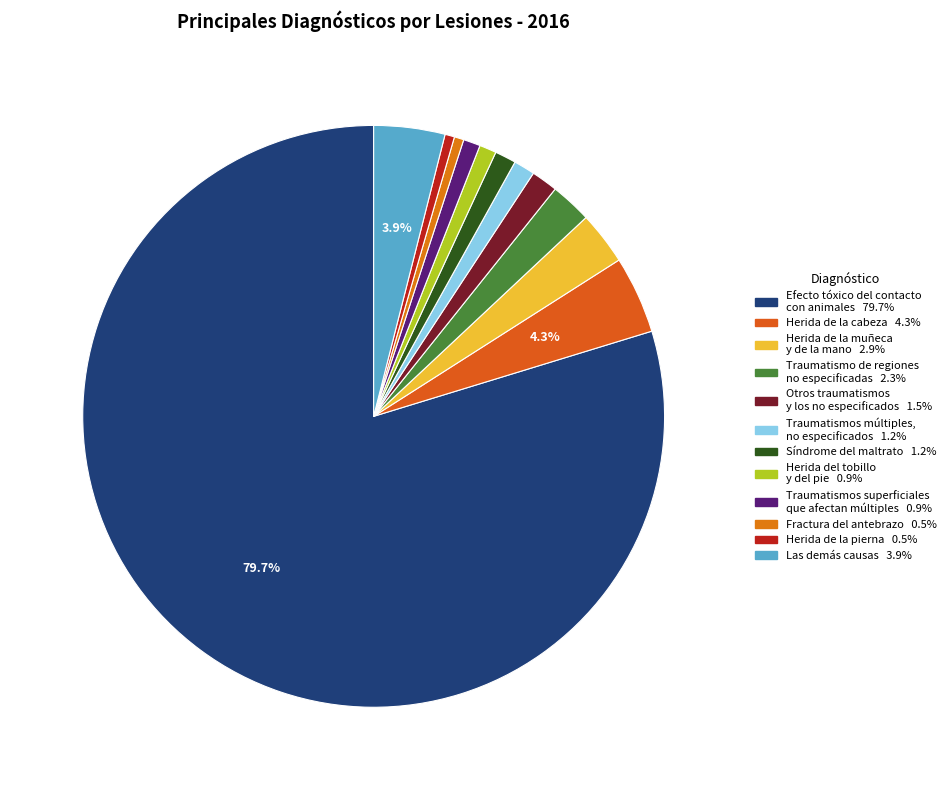

Does Herida de la pierna account for over 50% of the chart?

No